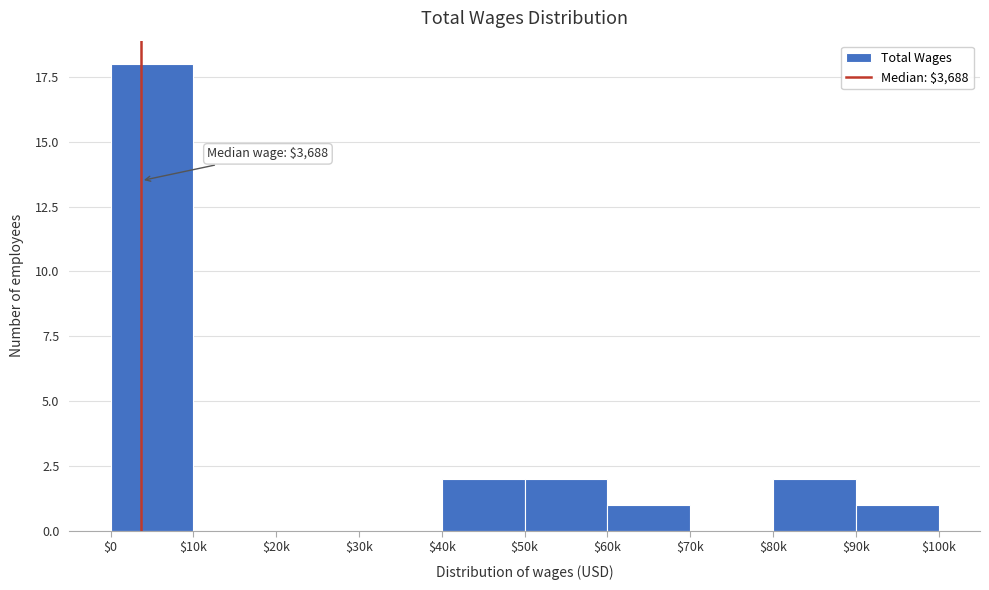

What is the greatest value displayed?

18